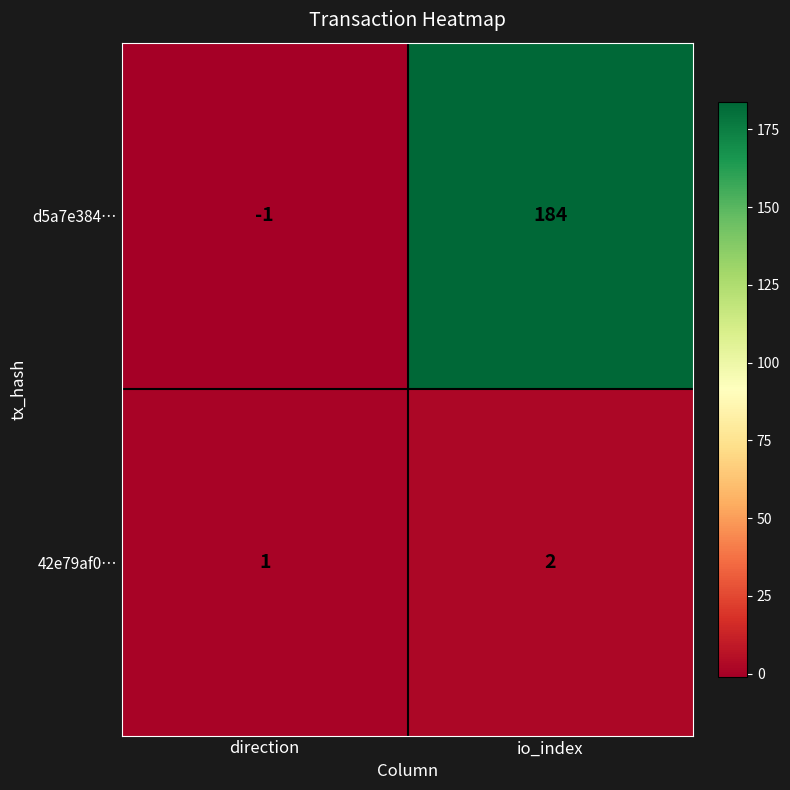

Rank the series by their average value, from lowest to highest.

42e79af0…, d5a7e384…